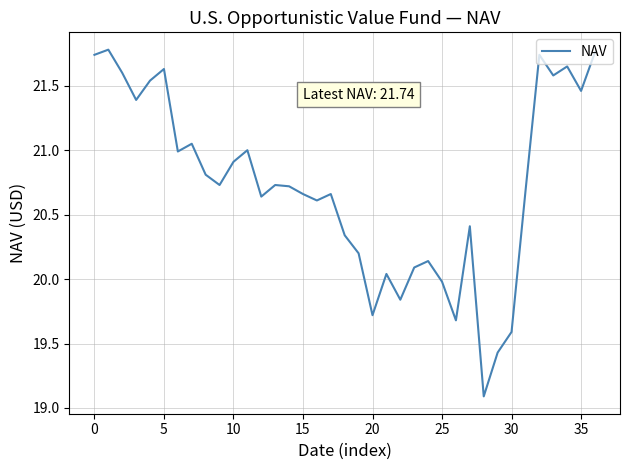

What is the difference between the maximum and minimum values?

2.7